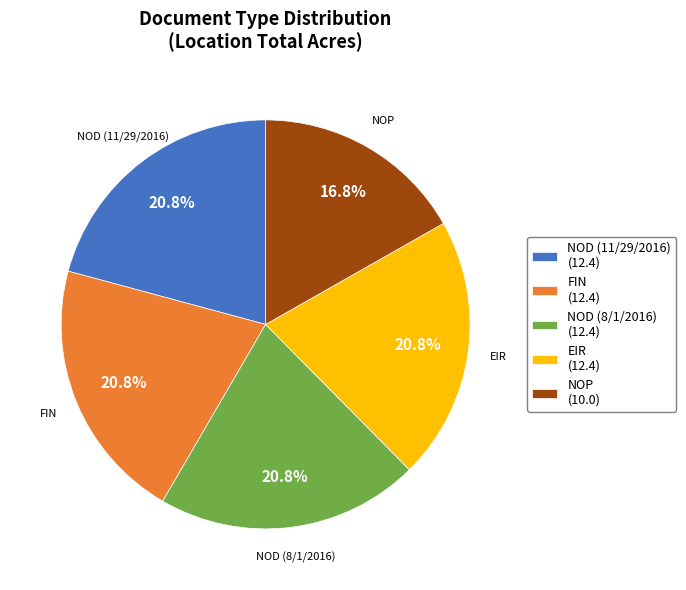

Does NOD (11/29/2016) represent more than half of the total?

No